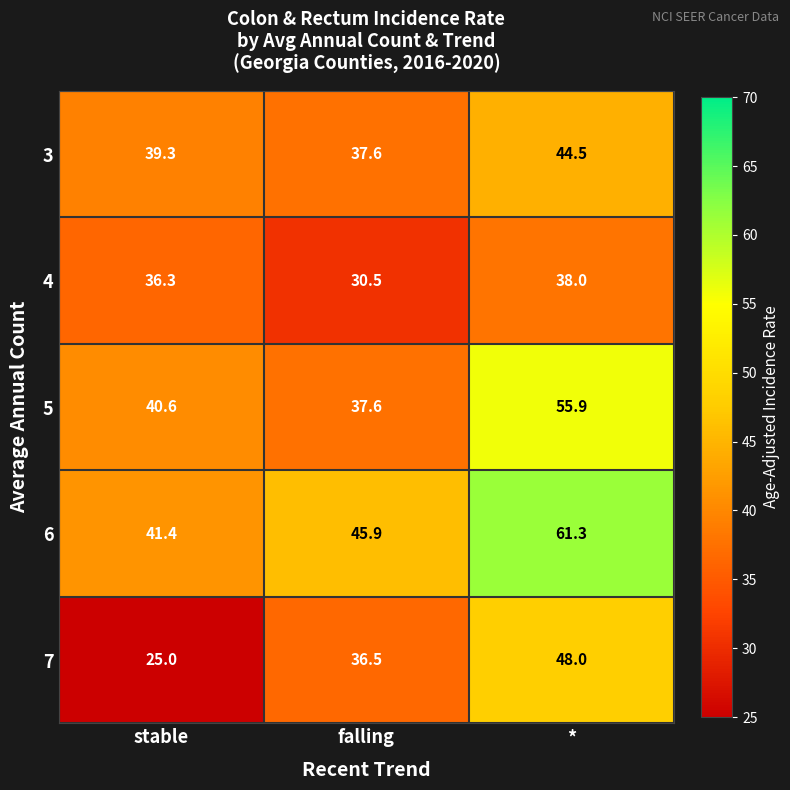

What is the average value of the 4 series?

34.9